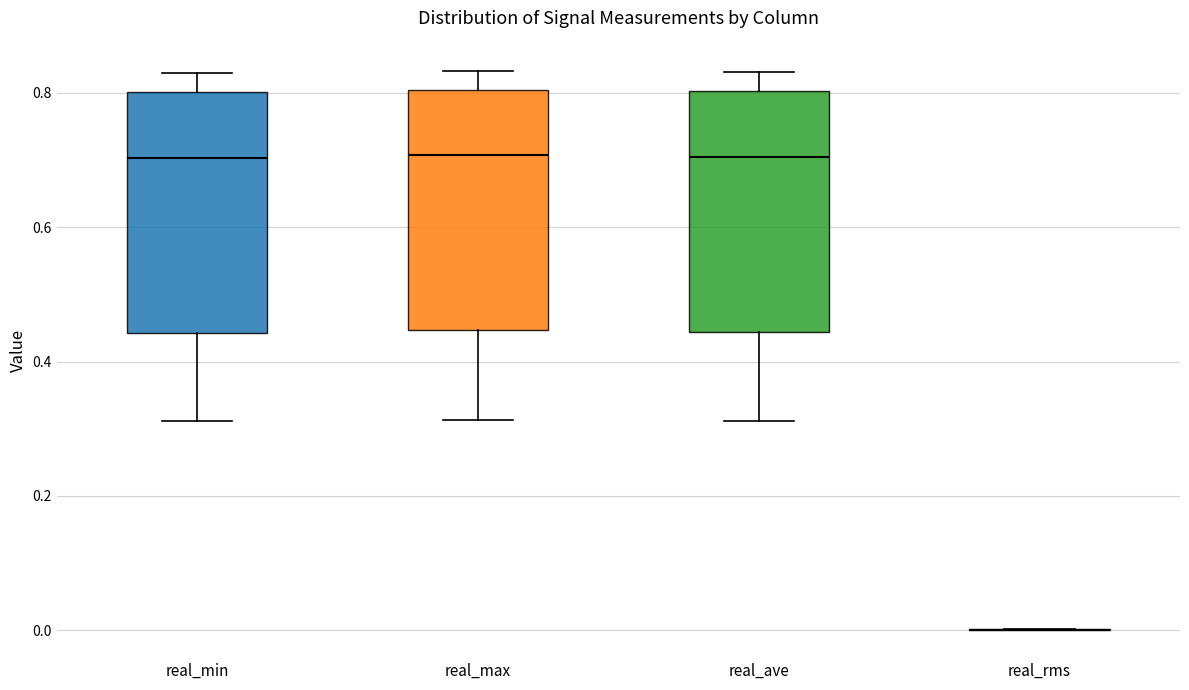

Where does the median line of the box for real_ave sit on the y-axis? The values are not printed on the chart, so give them approximately, as read against the axis.

0.70